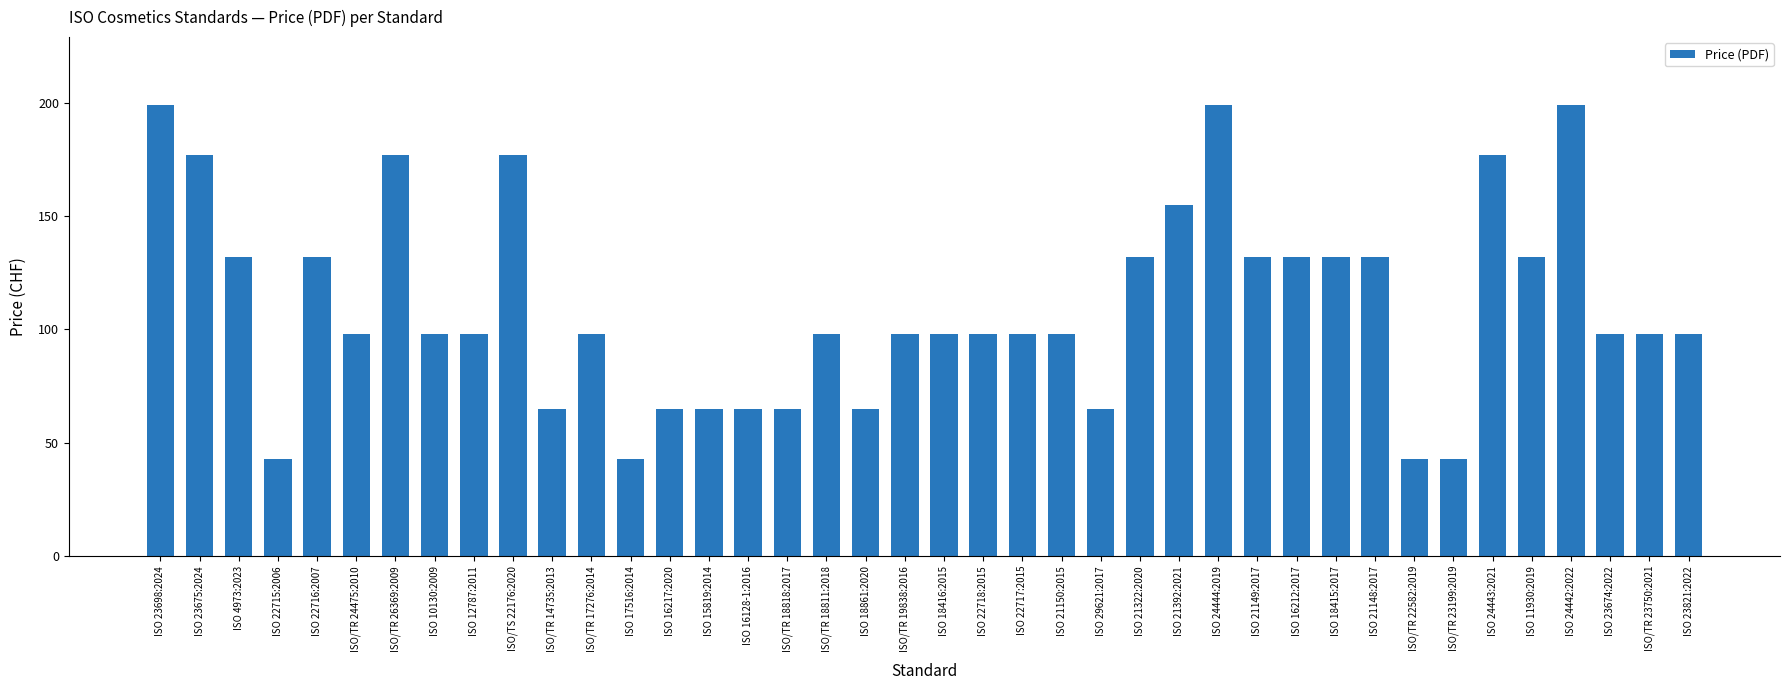

What is the difference between the maximum and minimum values?

156